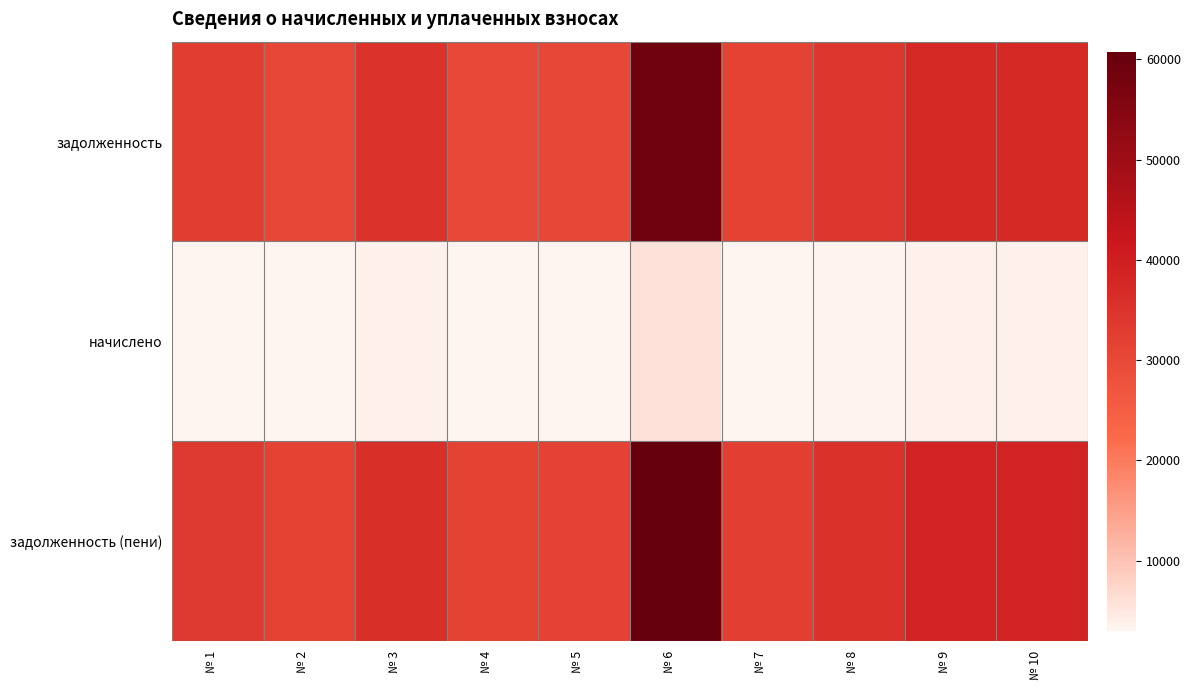

What is the difference between the highest and lowest values at № 6?

54875.4